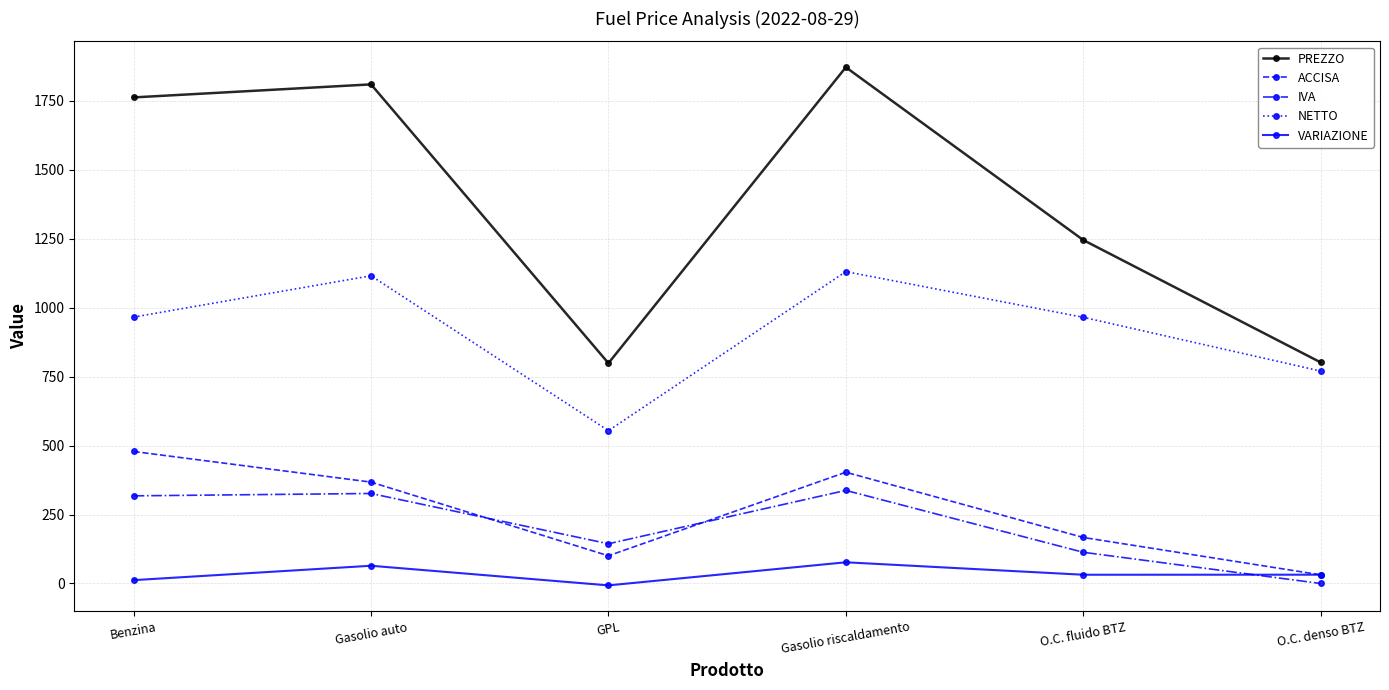

What is the total value across all series at O.C. denso BTZ?

1634.3